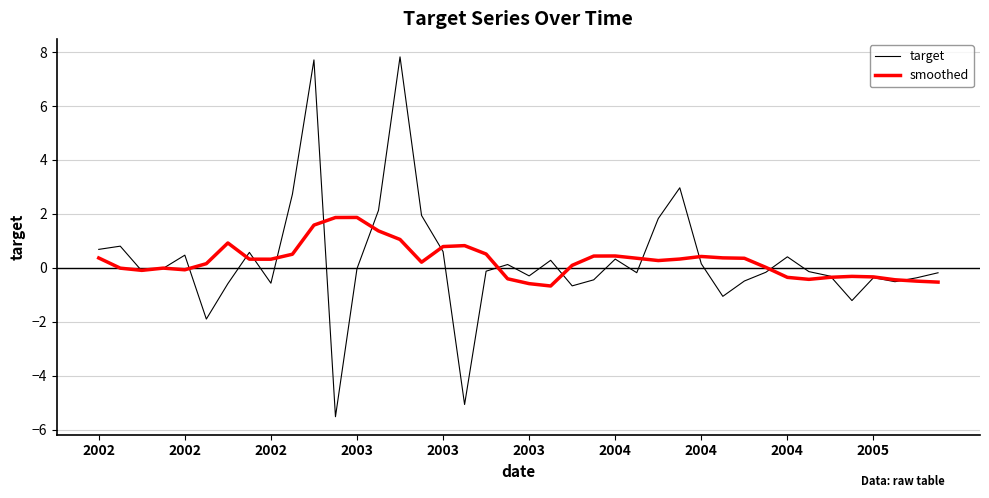

What is the minimum value shown in the chart?

-5.5